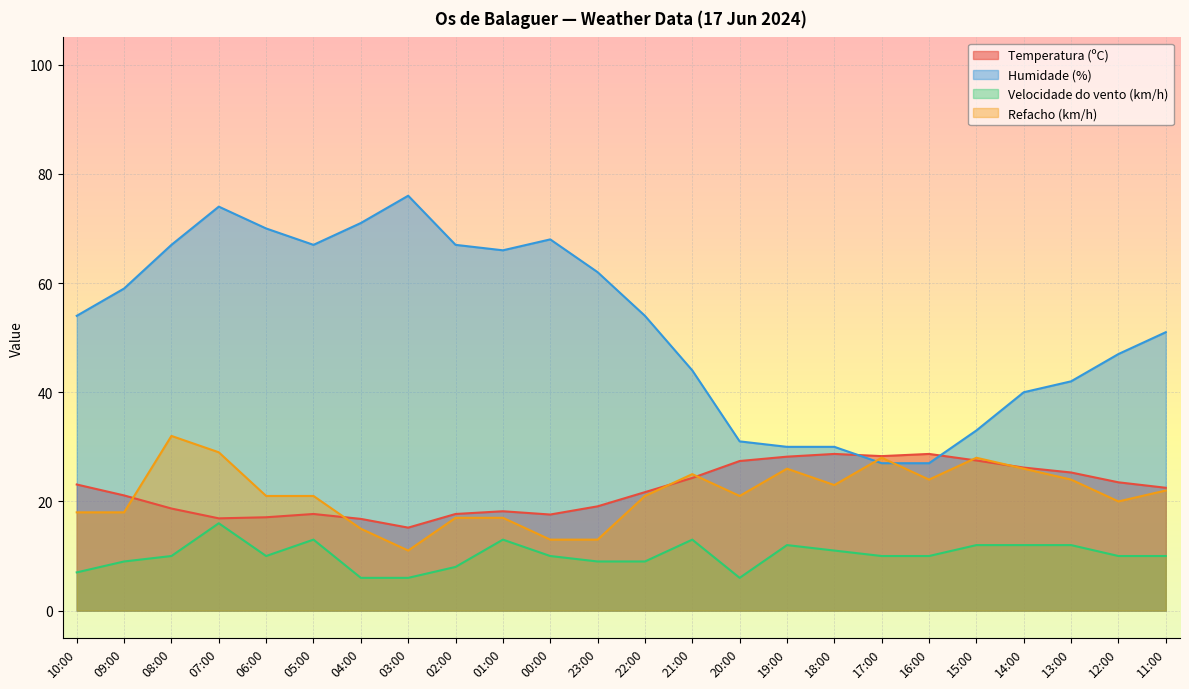

At which label does Temperatura (ºC) reach its minimum?

03:00